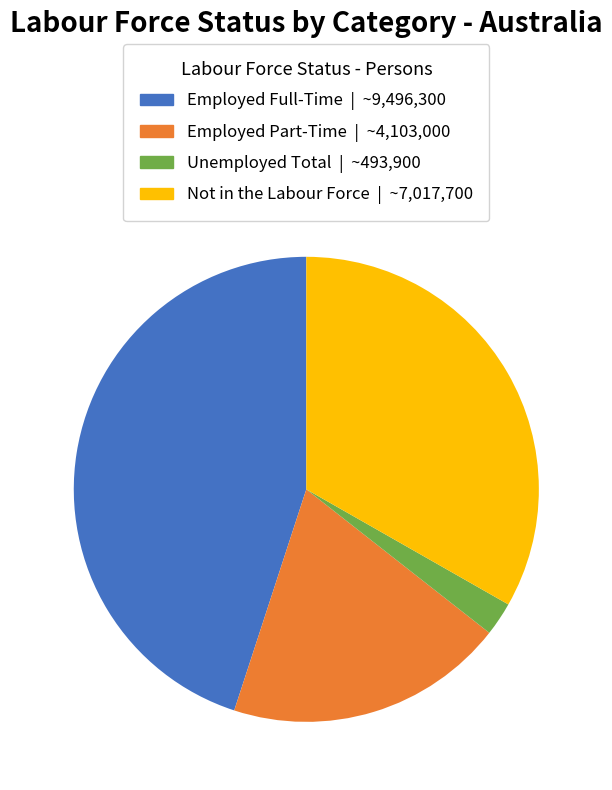

Is the sum of Employed Part-Time and Unemployed Total greater than half?

No